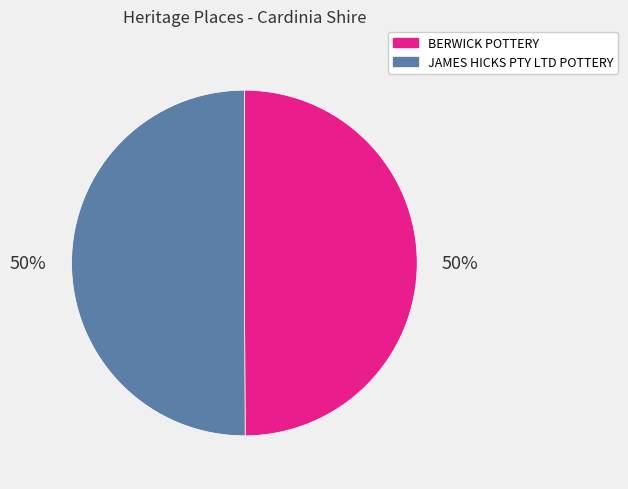

Is it true that BERWICK POTTERY is 50% of the pie?

True